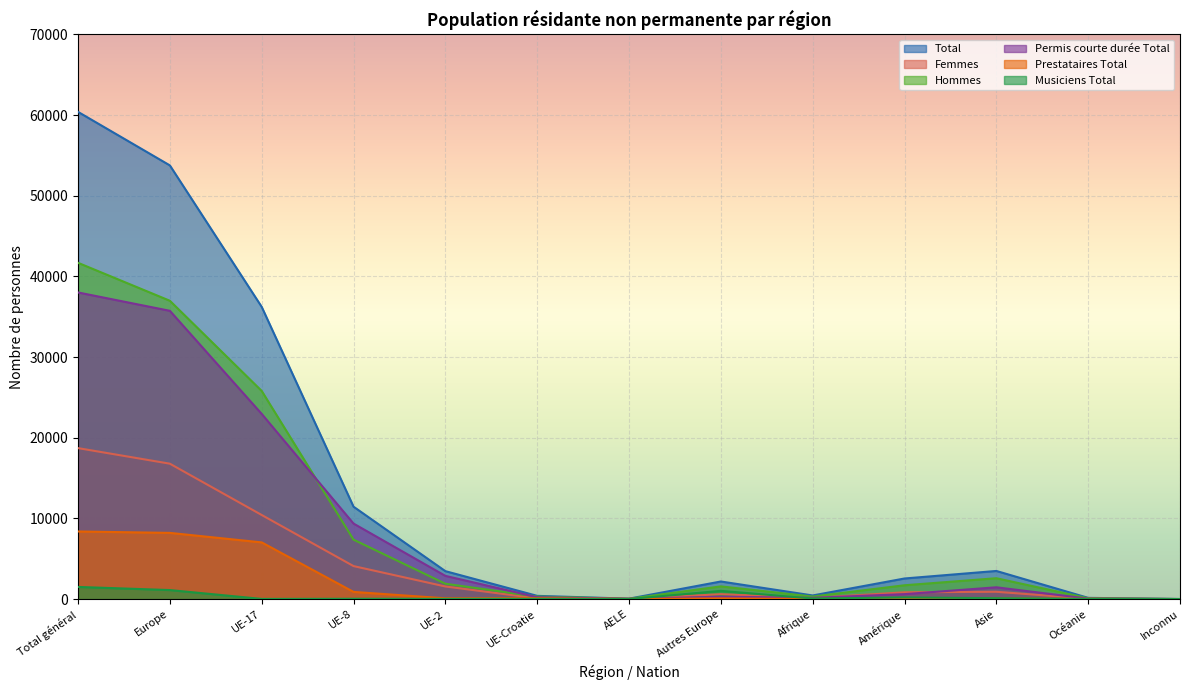

True or false: Prestataires Total and Permis courte durée Total cross at least once.

False